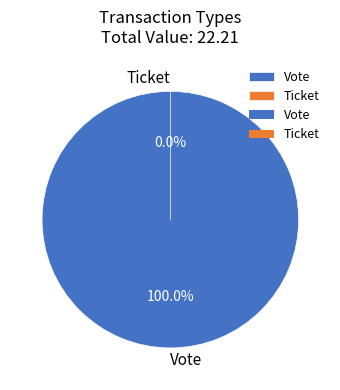

Which slice is the largest?

Vote